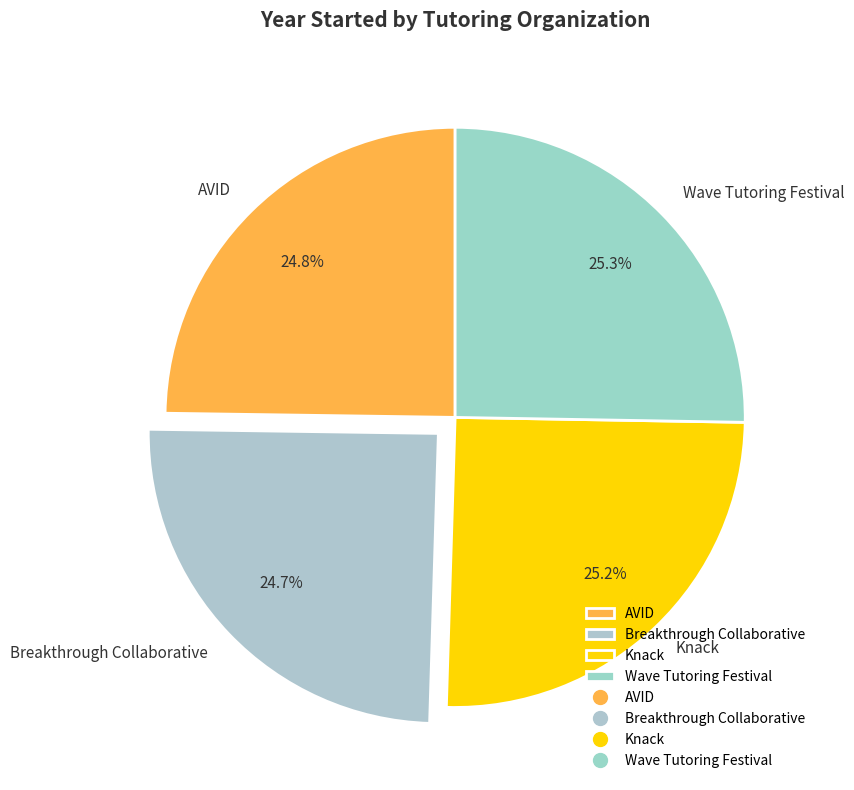

To the nearest percent, what is the combined percentage of Wave Tutoring Festival and AVID?

50%